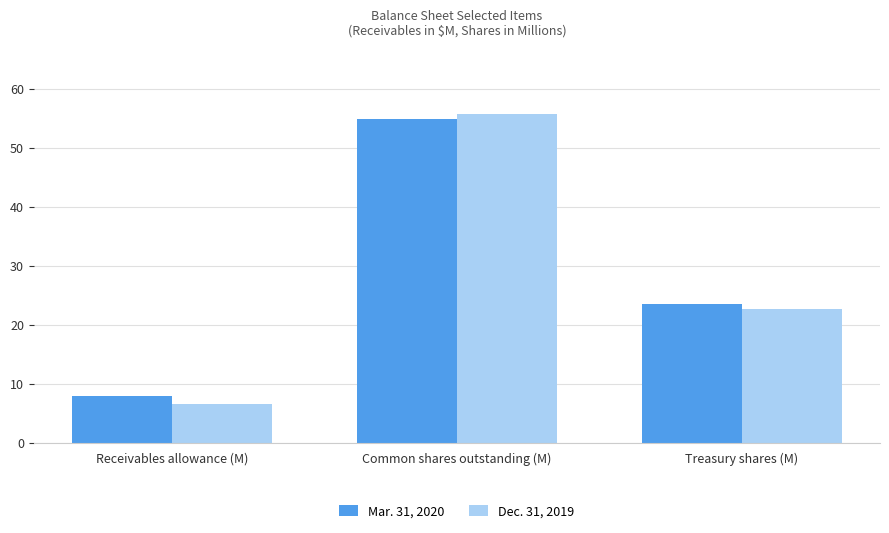

What is the minimum value for Mar. 31, 2020?

7.9